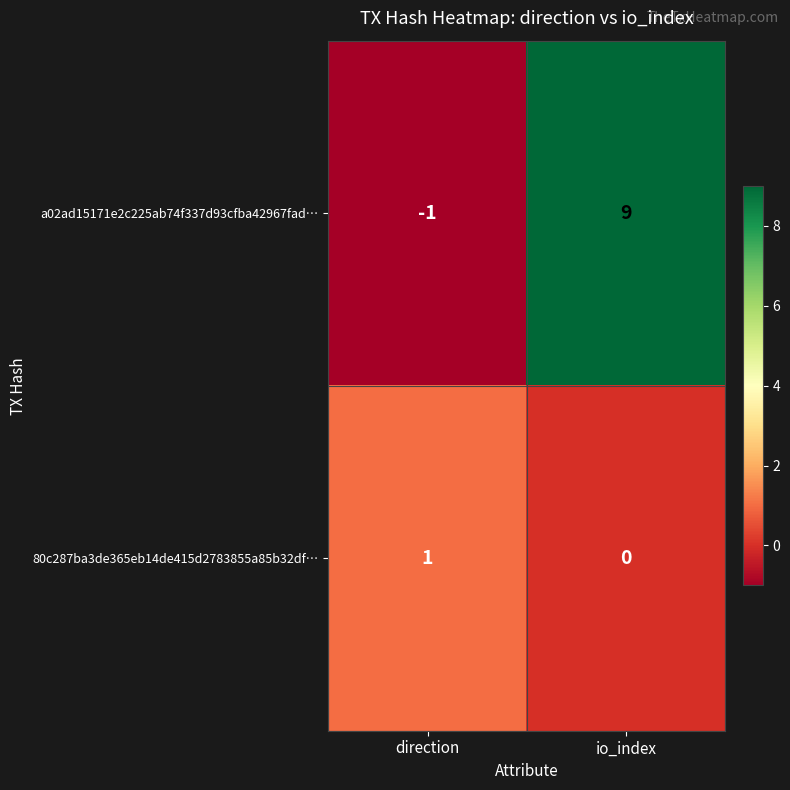

True or false: 80c287ba3de365eb14de415d2783855a85b32df… has a value of 0 at io_index.

True